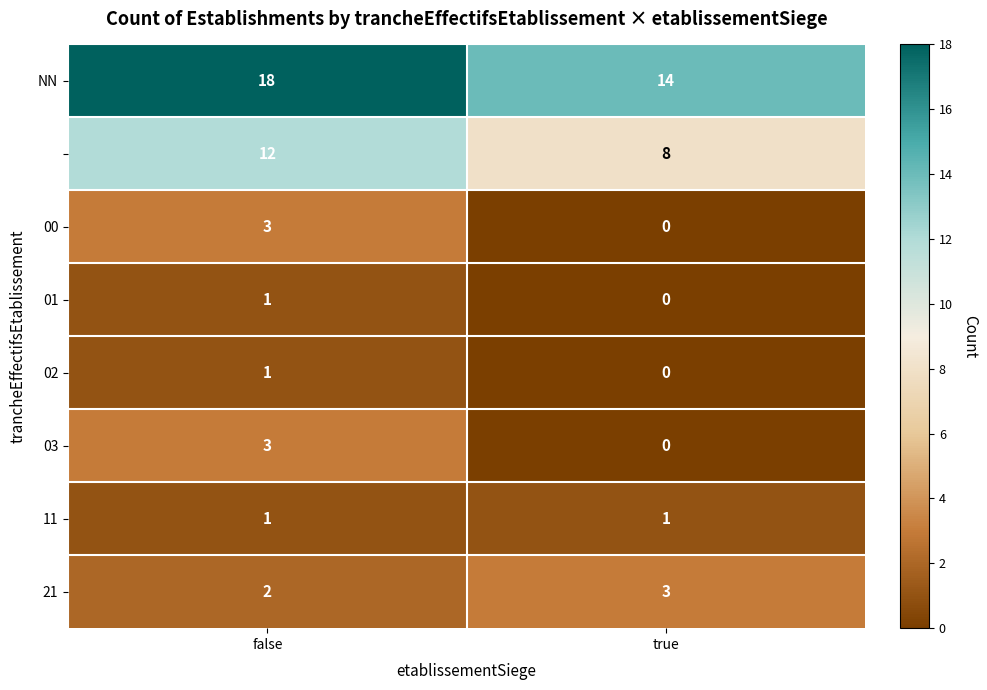

At which category does the chart reach its peak across all series?

false